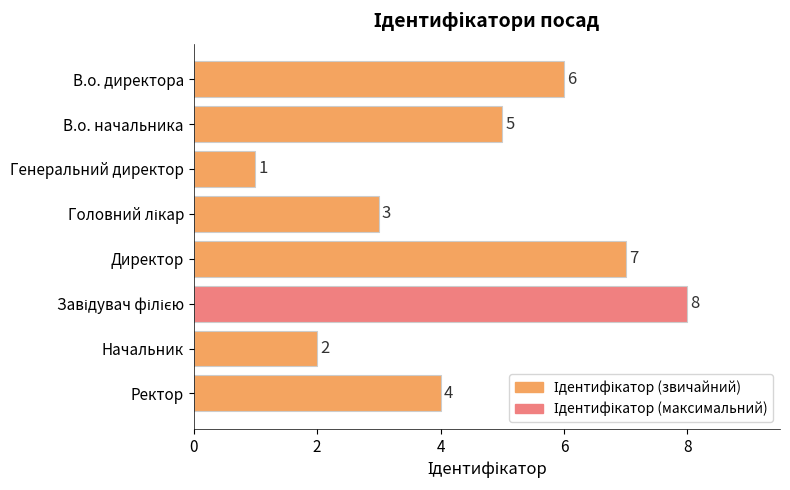

True or false: the data shows 2 at Ректор.

False